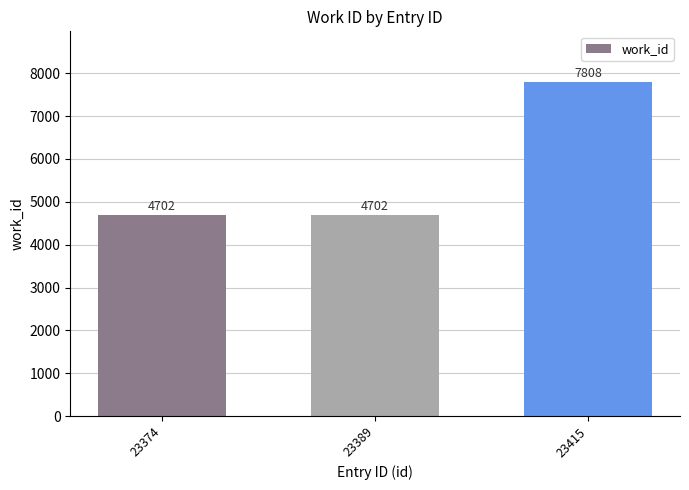

Reading left to right, transcribe all the data shown in this chart.

23374=4702	23389=4702	23415=7808